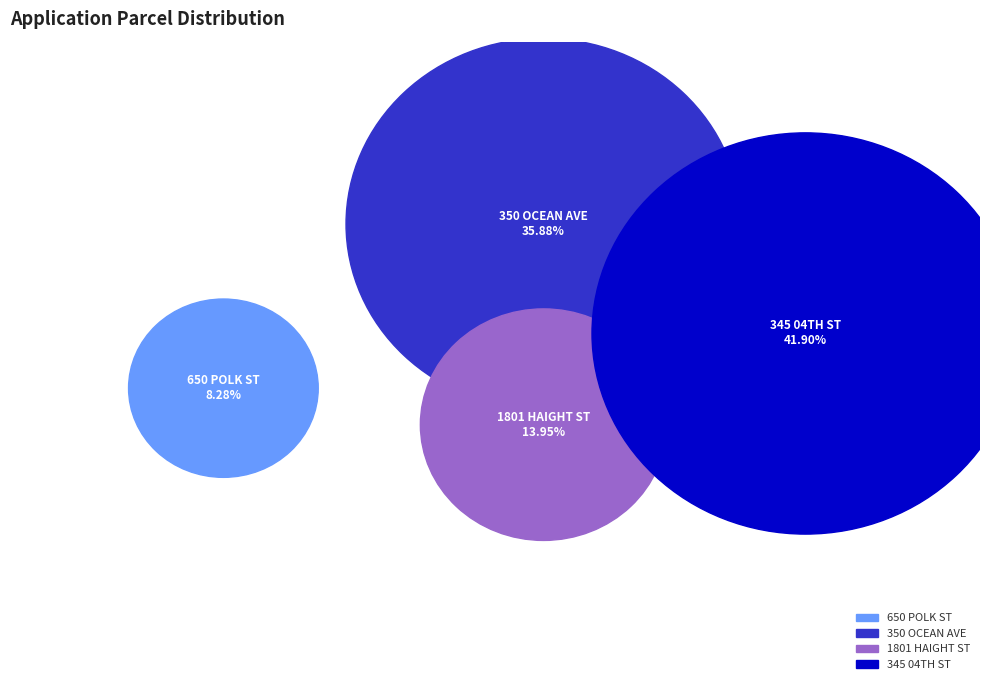

To the nearest percent, what portion does 650 POLK ST represent?

8%